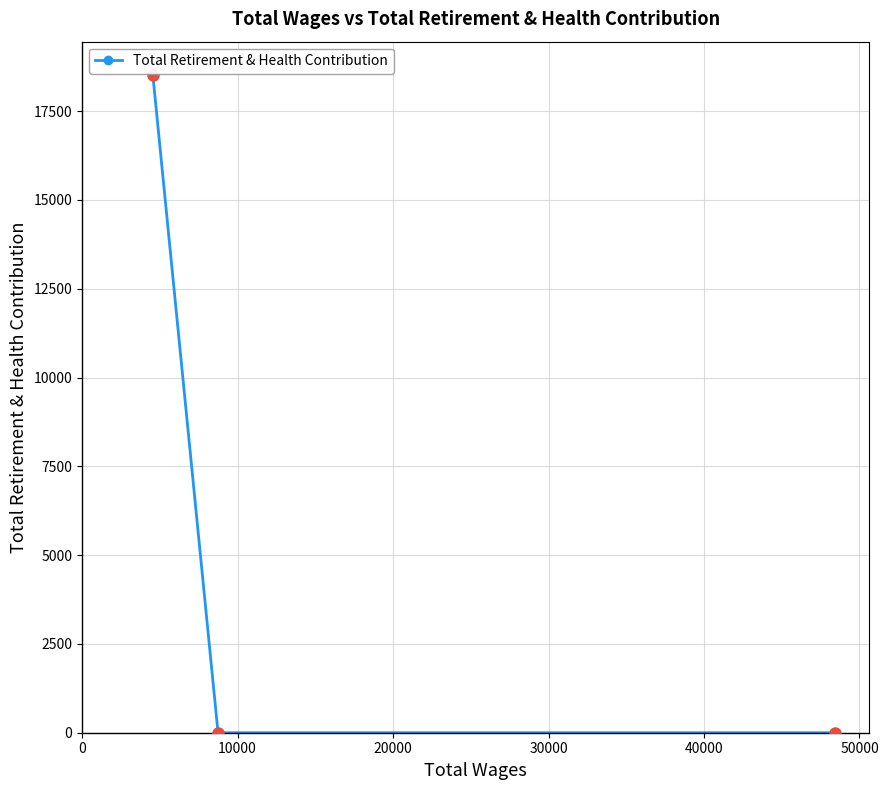

What is the greatest value displayed?

18531